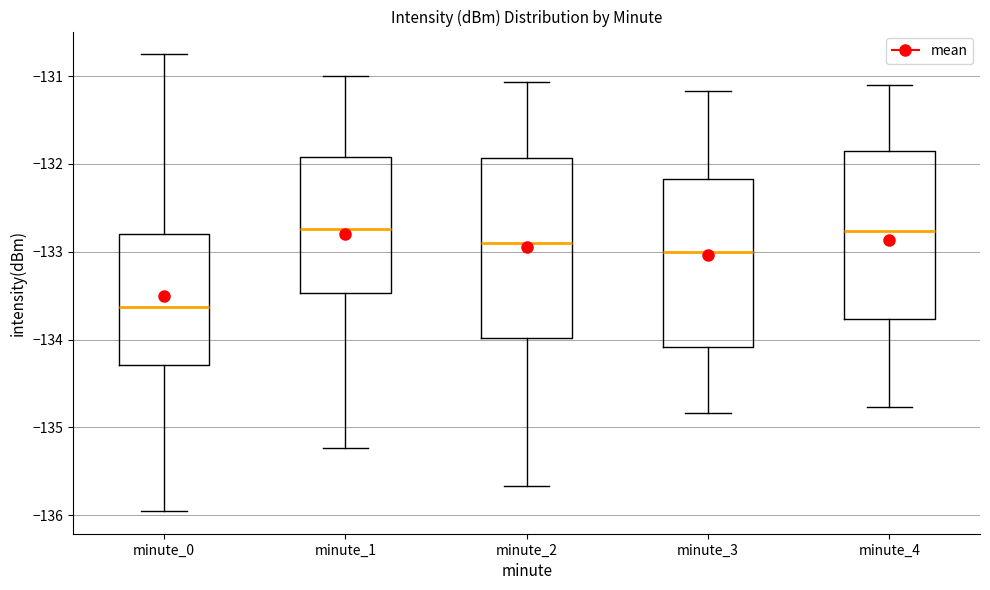

Reading left to right, transcribe this box plot: for each box, give where its median line is, the range the box spans, and where its two whiskers end, as read against the y-axis. The values are not printed on the chart, so give them approximately, as read against the axis.

minute_0: median -133.6, box -134.3 to -132.8, whiskers -135.9 to -130.8
minute_1: median -132.7, box -133.5 to -131.9, whiskers -135.2 to -131.0
minute_2: median -132.9, box -134.0 to -131.9, whiskers -135.7 to -131.1
minute_3: median -133.0, box -134.1 to -132.2, whiskers -134.8 to -131.2
minute_4: median -132.8, box -133.8 to -131.9, whiskers -134.8 to -131.1